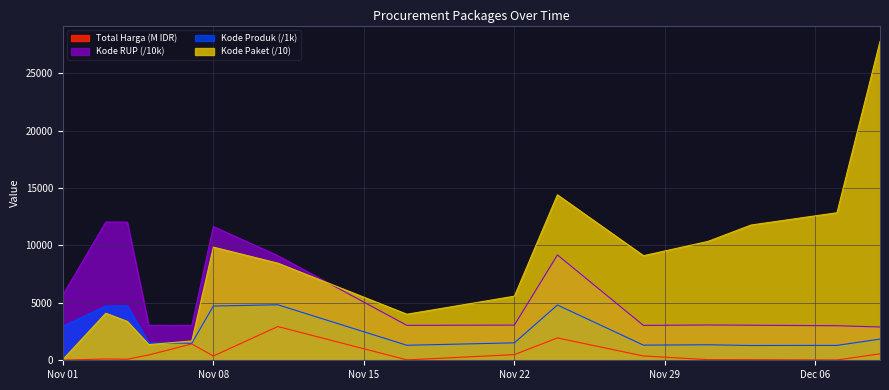

What is the difference between the maximum and second lowest values in the Kode RUP series?

9035.6